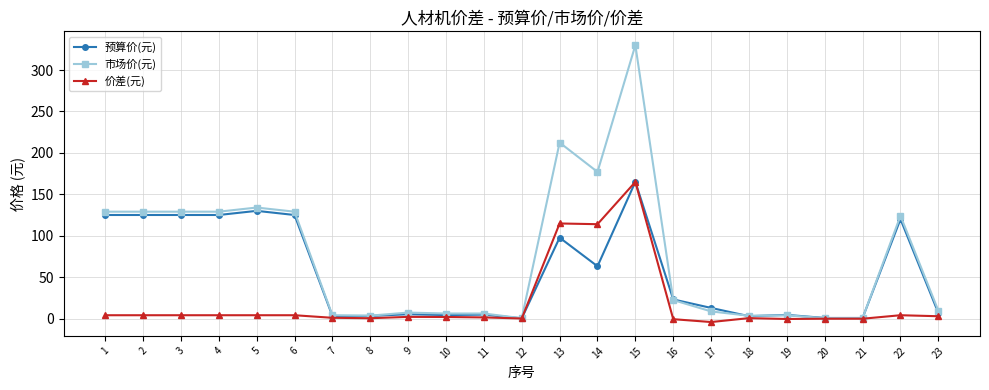

What is the difference between the 价差(元) values at 23 and 10?

0.9